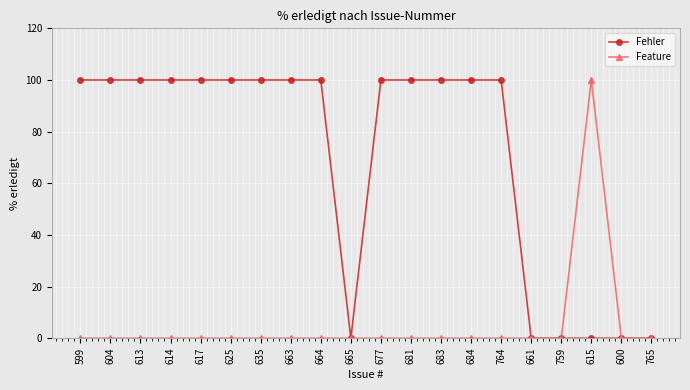

What is the maximum value shown in the chart?

100